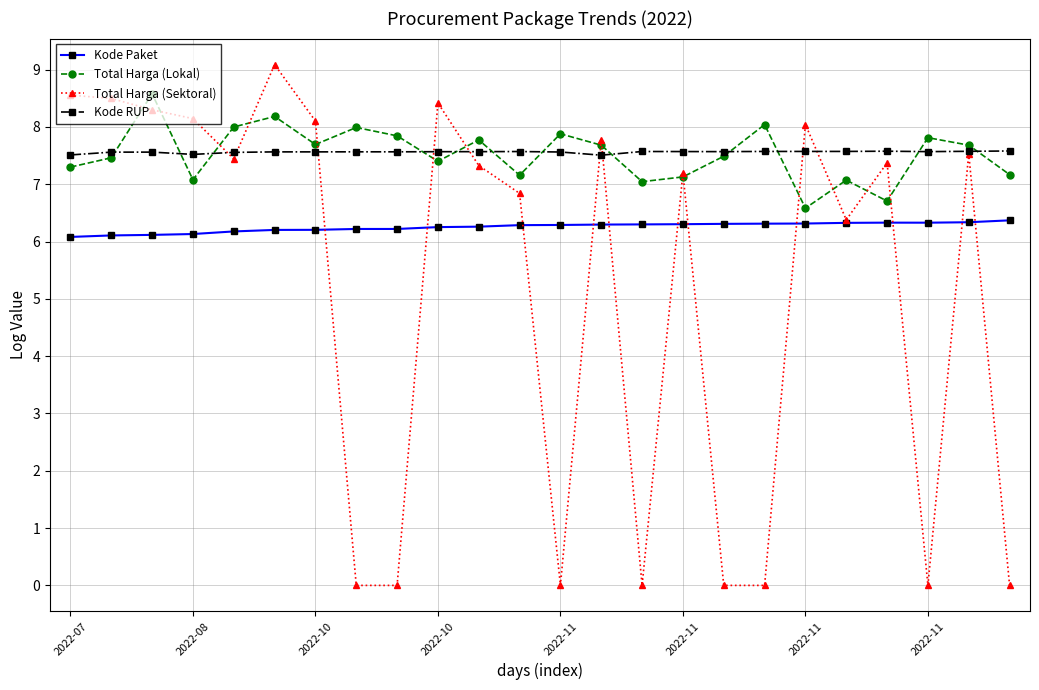

True or false: Kode Paket and Total Harga (Lokal) cross at least once.

False